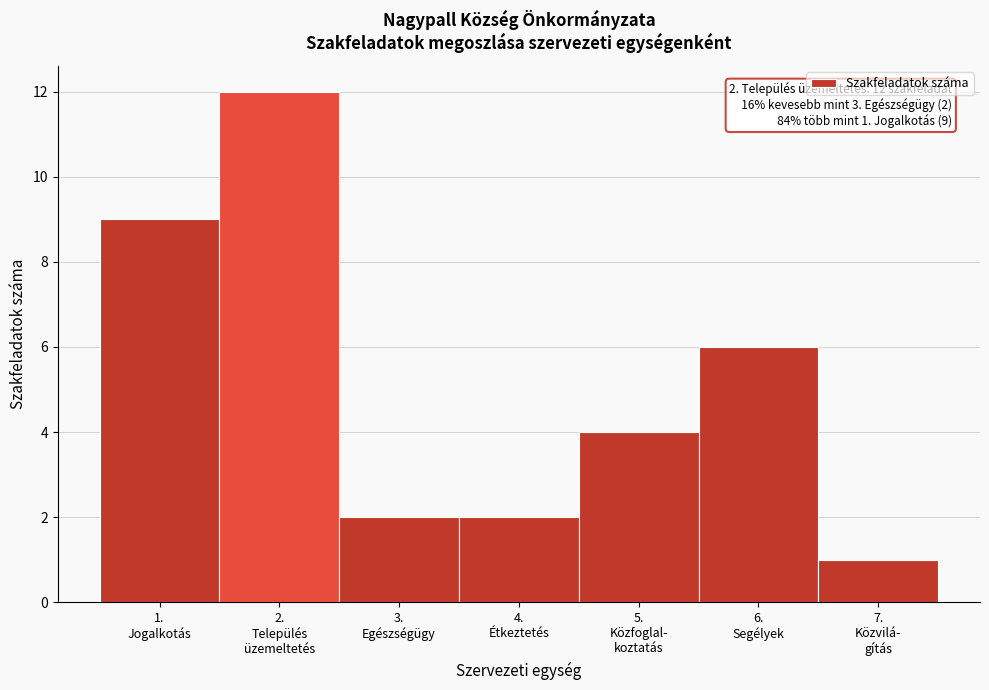

Reading left to right, list all the values displayed in this chart.

9	12	2	2	4	6	1